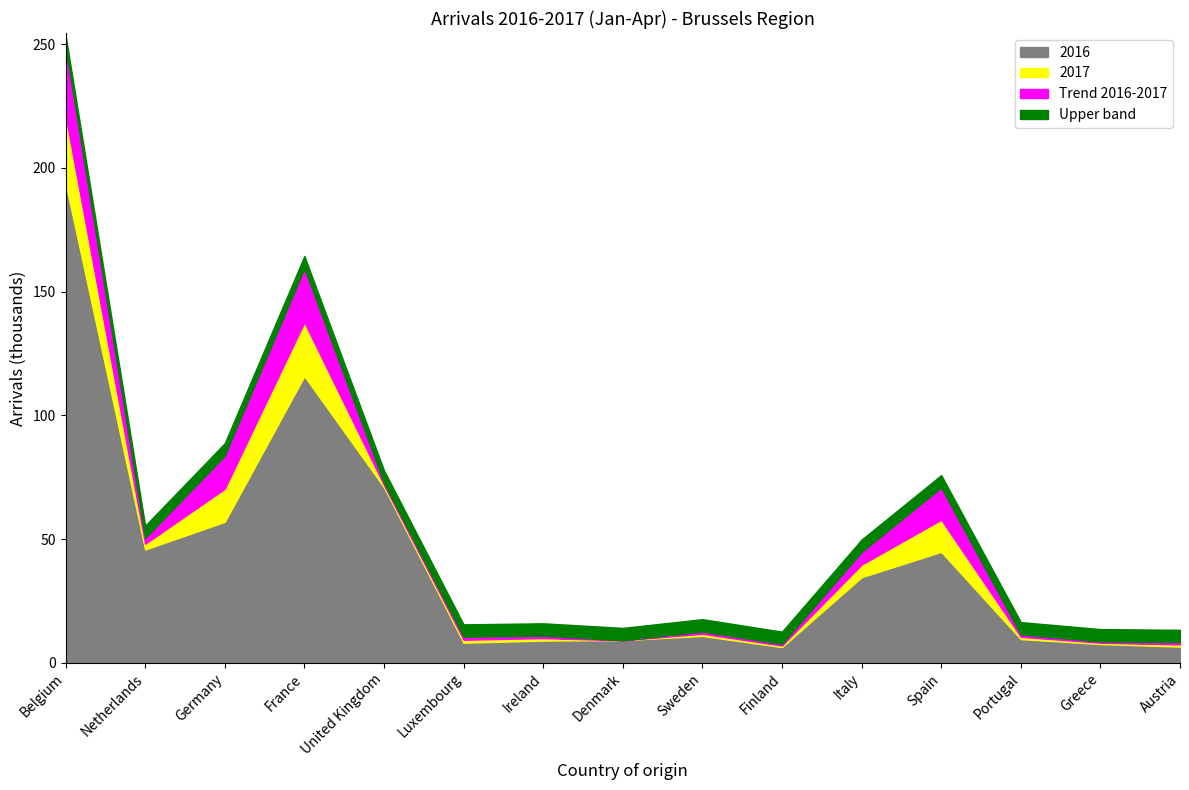

Which category has the lowest value in the 2016 series?

Finland